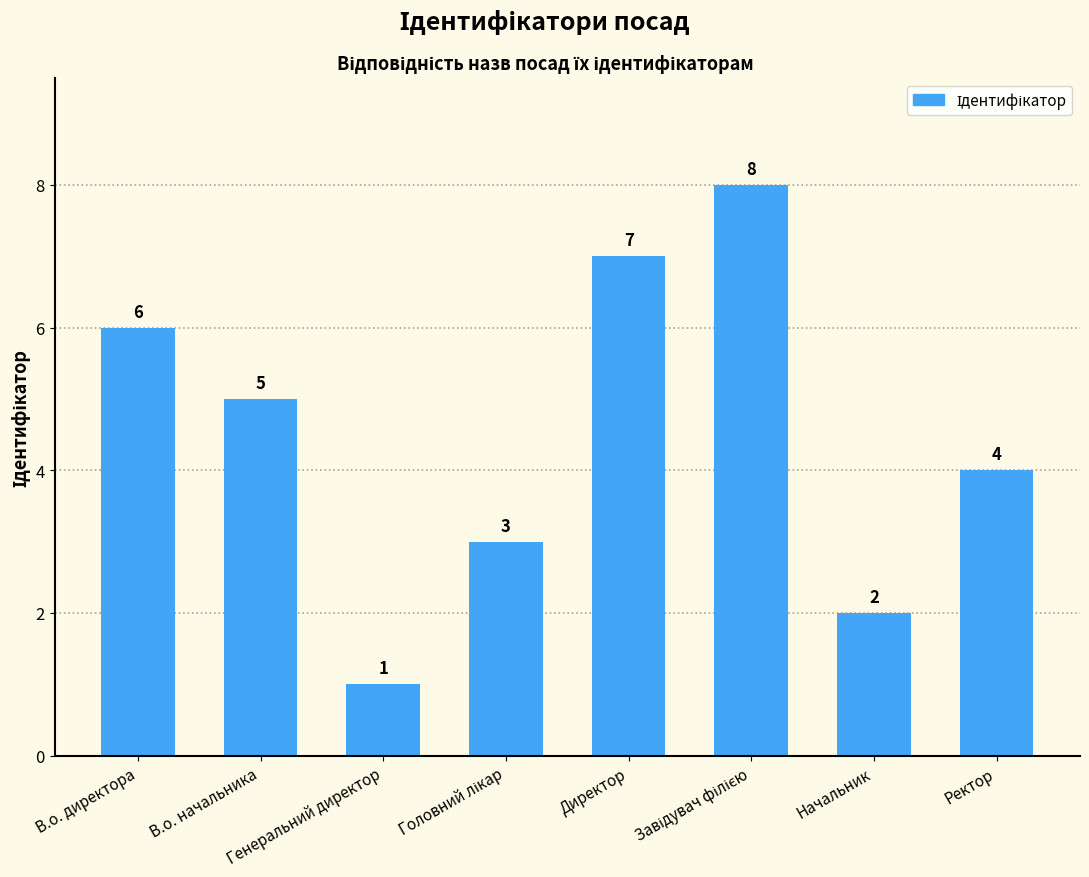

Count the number of categories in the chart.

8